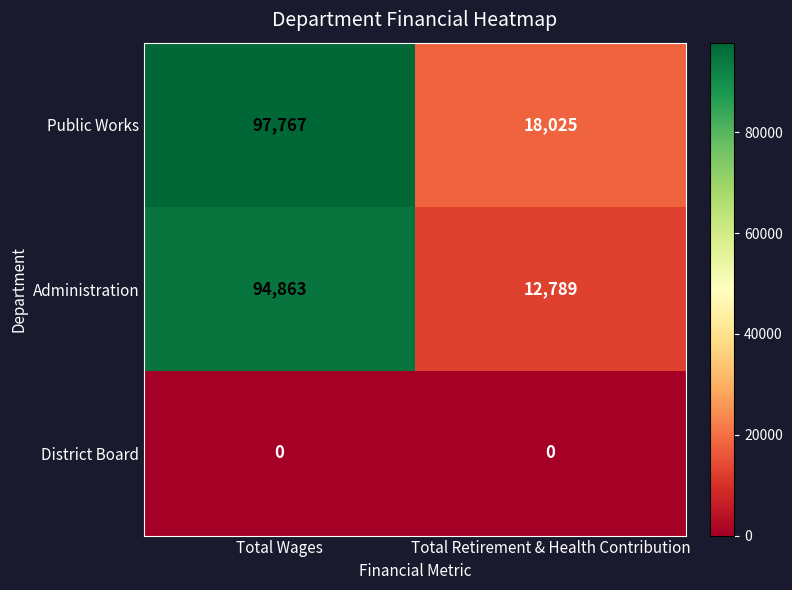

At which label does Administration reach its peak?

Total Wages